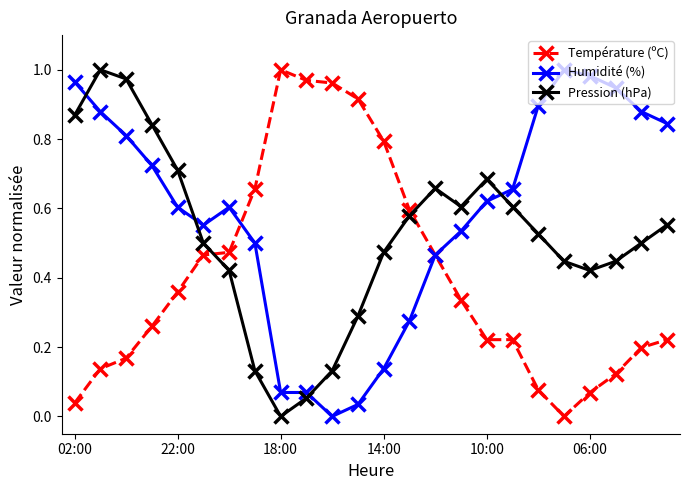

How many interior local peaks does the Pression (hPa) series have?

3